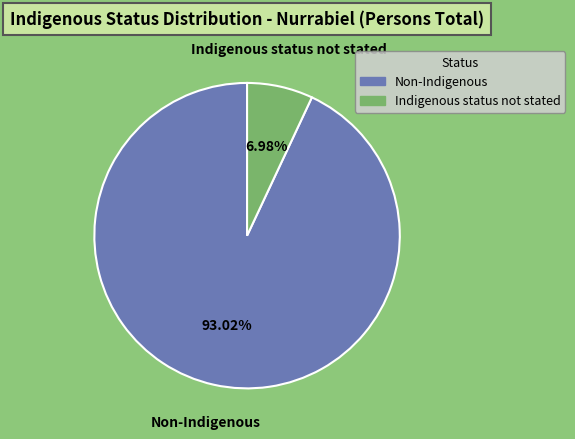

Is the sum of Indigenous status not stated and Non-Indigenous greater than half?

Yes